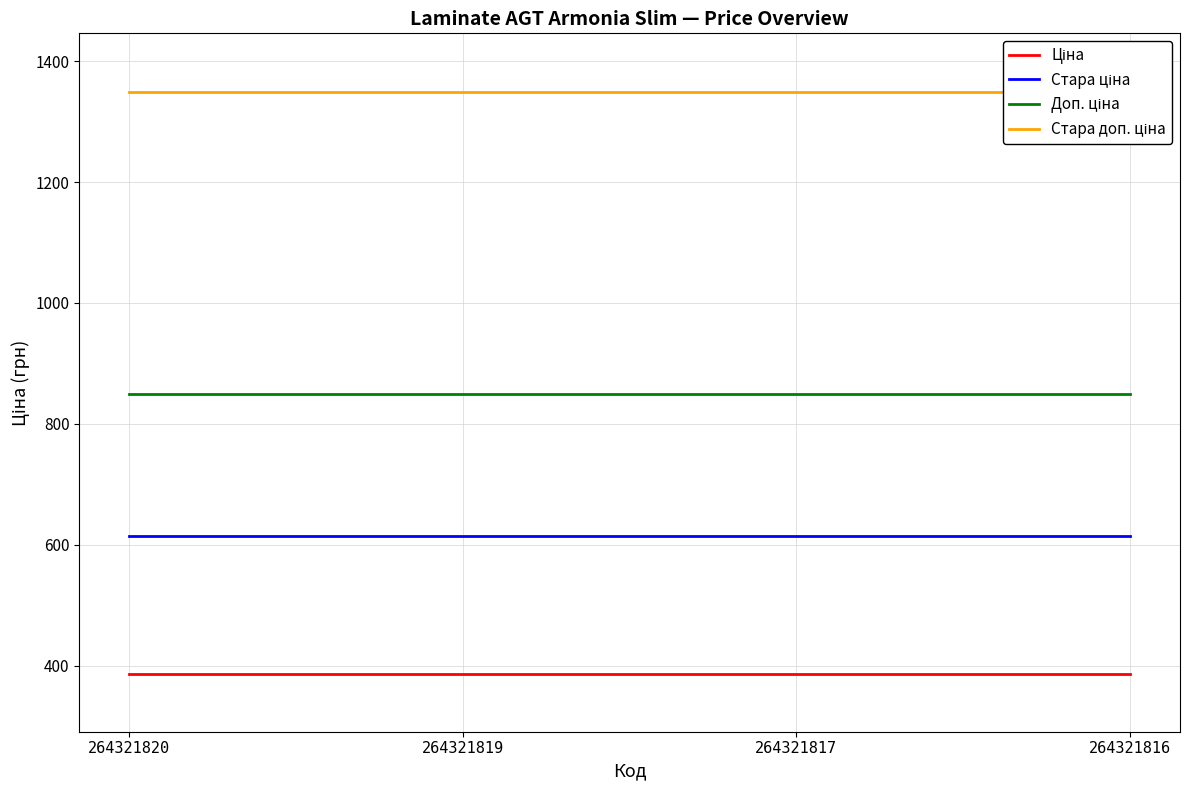

True or false: Стара доп. ціна has a value of 1788.8 at 264321816.

False